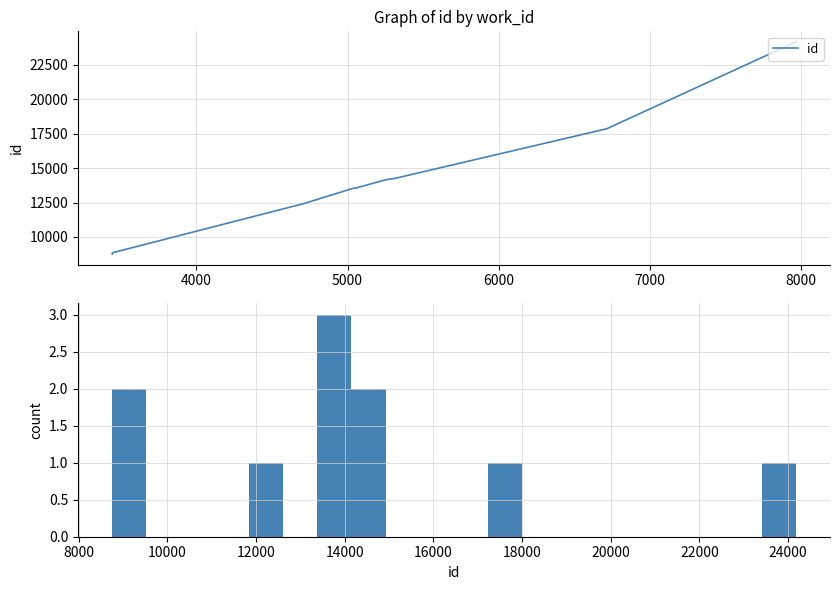

How many lines are shown in the chart?

1